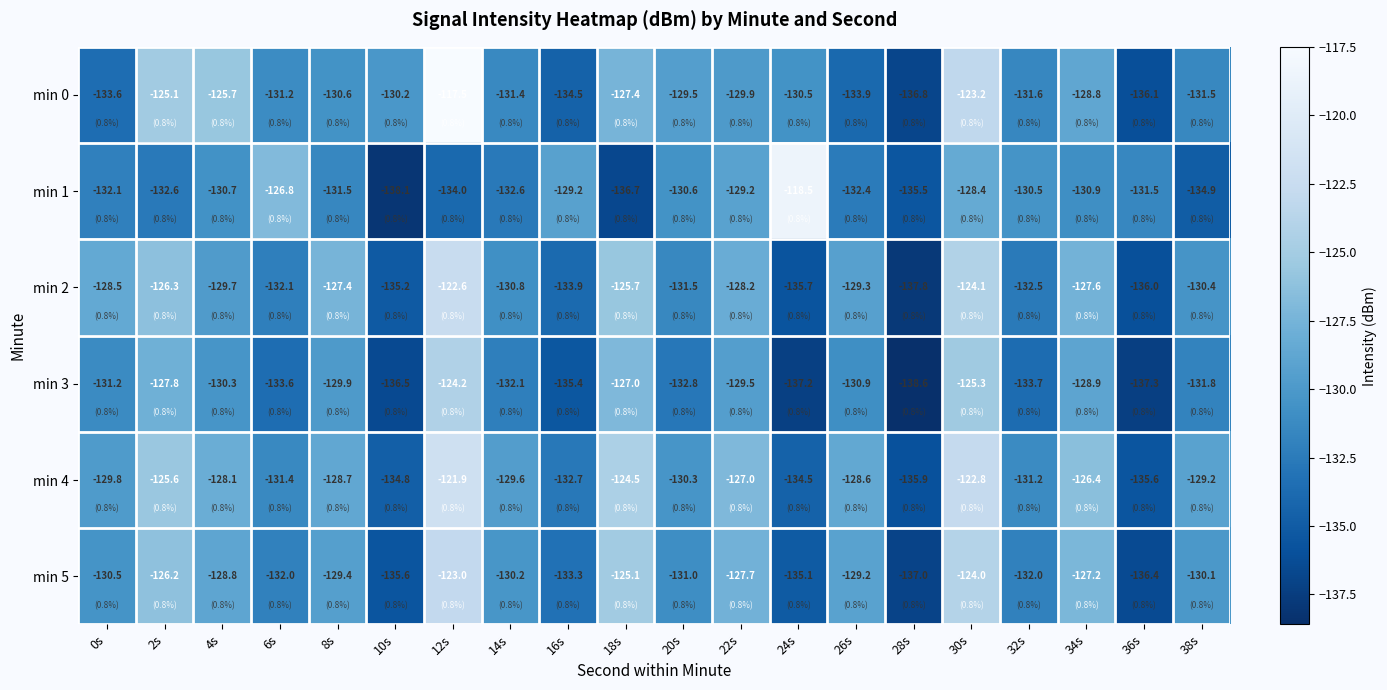

Count the number of data series in this chart.

6